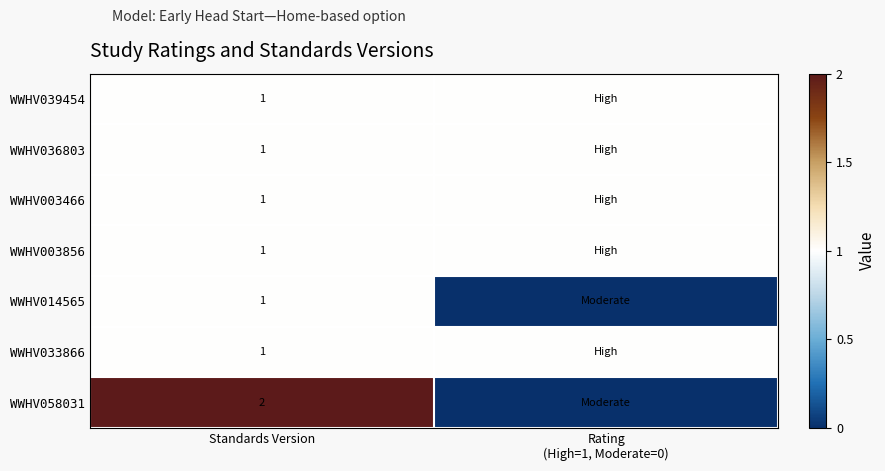

What is the total value across all series at Standards Version?

8